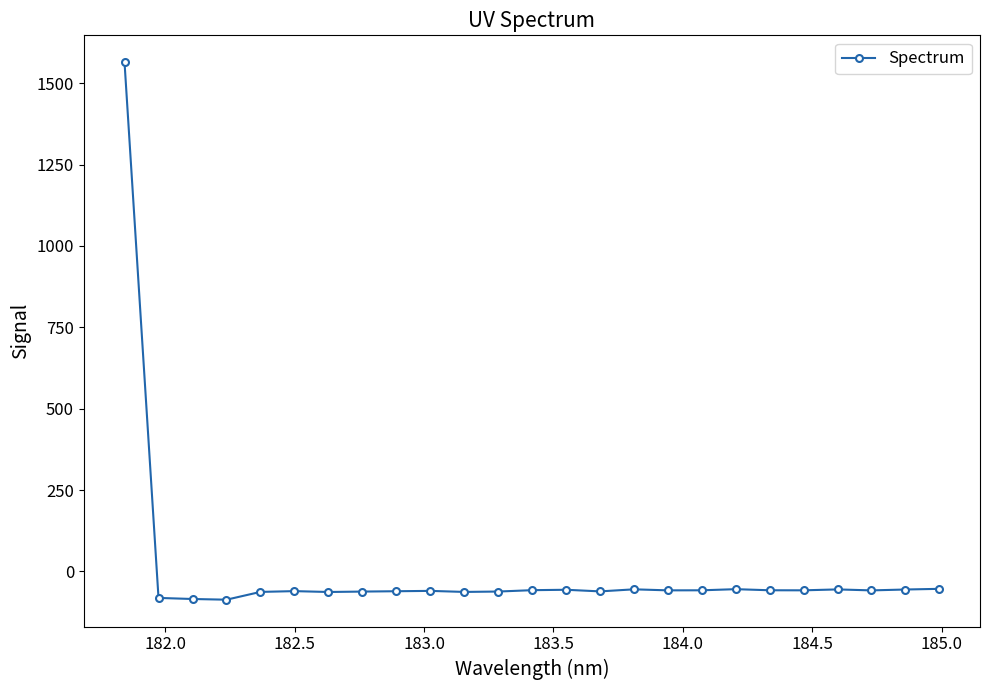

How many values are above zero?

1